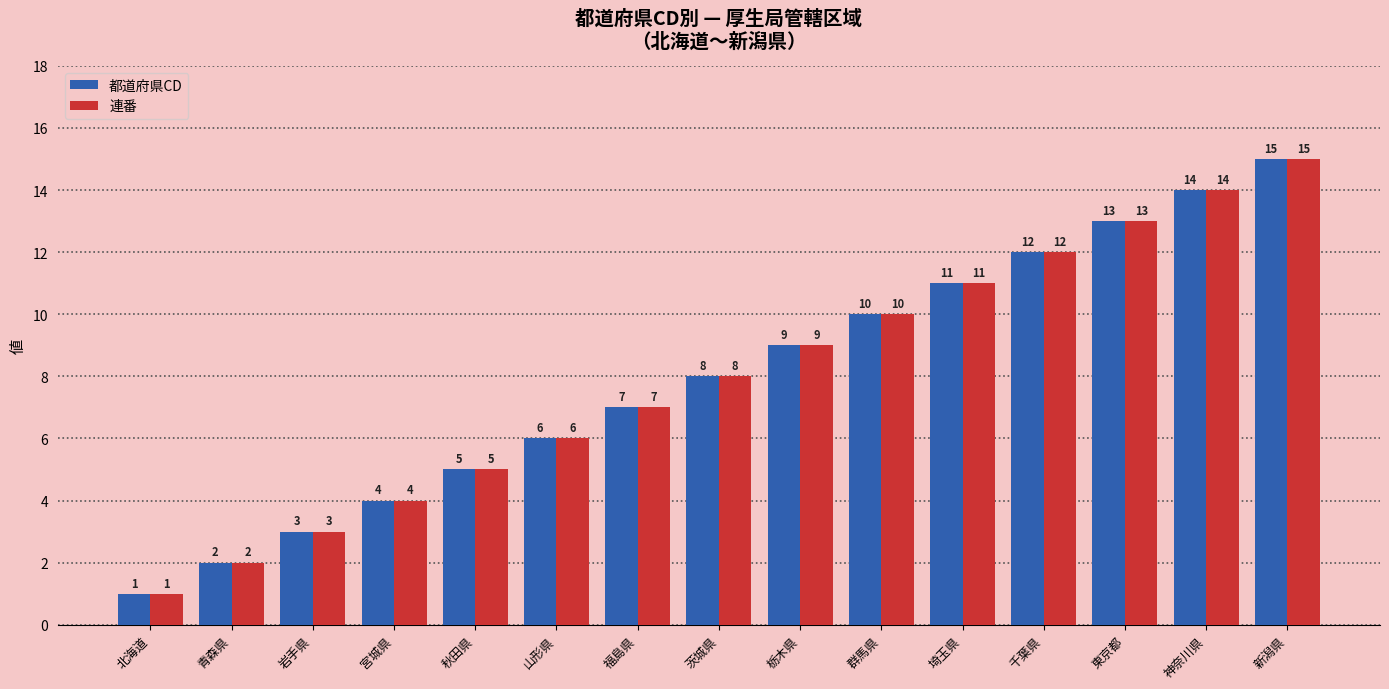

At which category is the sum across all series the highest?

新潟県